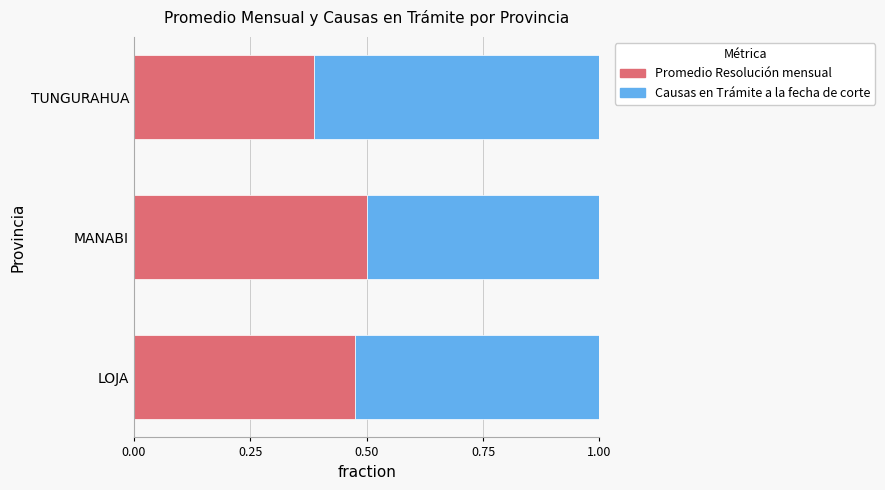

How many Promedio Resolución mensual values are between 0 and 1?

3